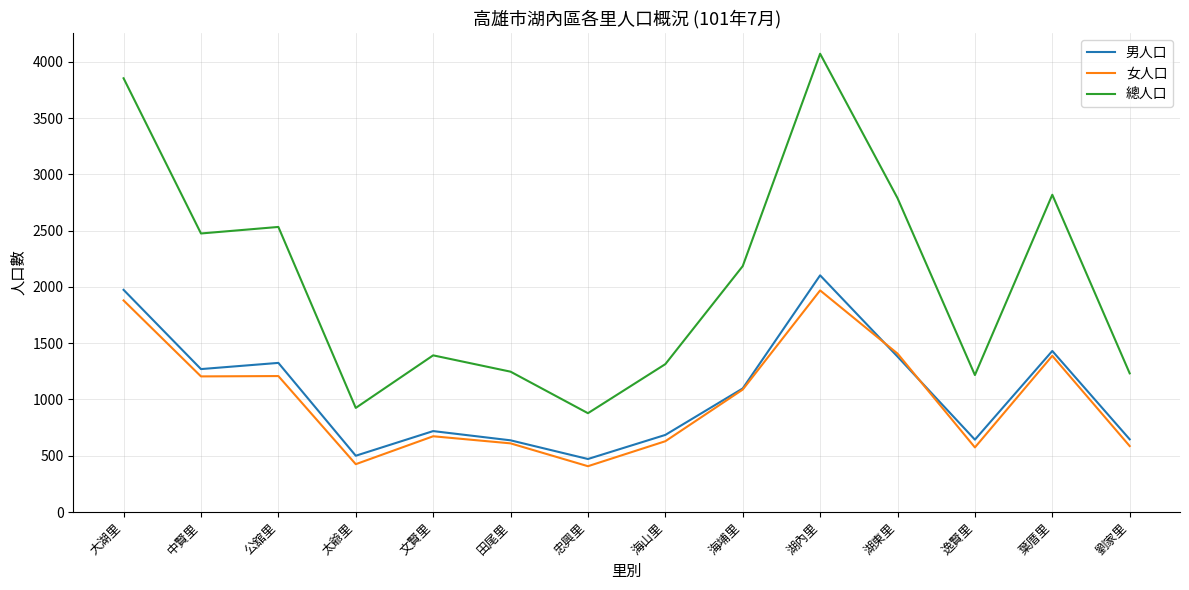

Which series has the largest total across all categories?

總人口